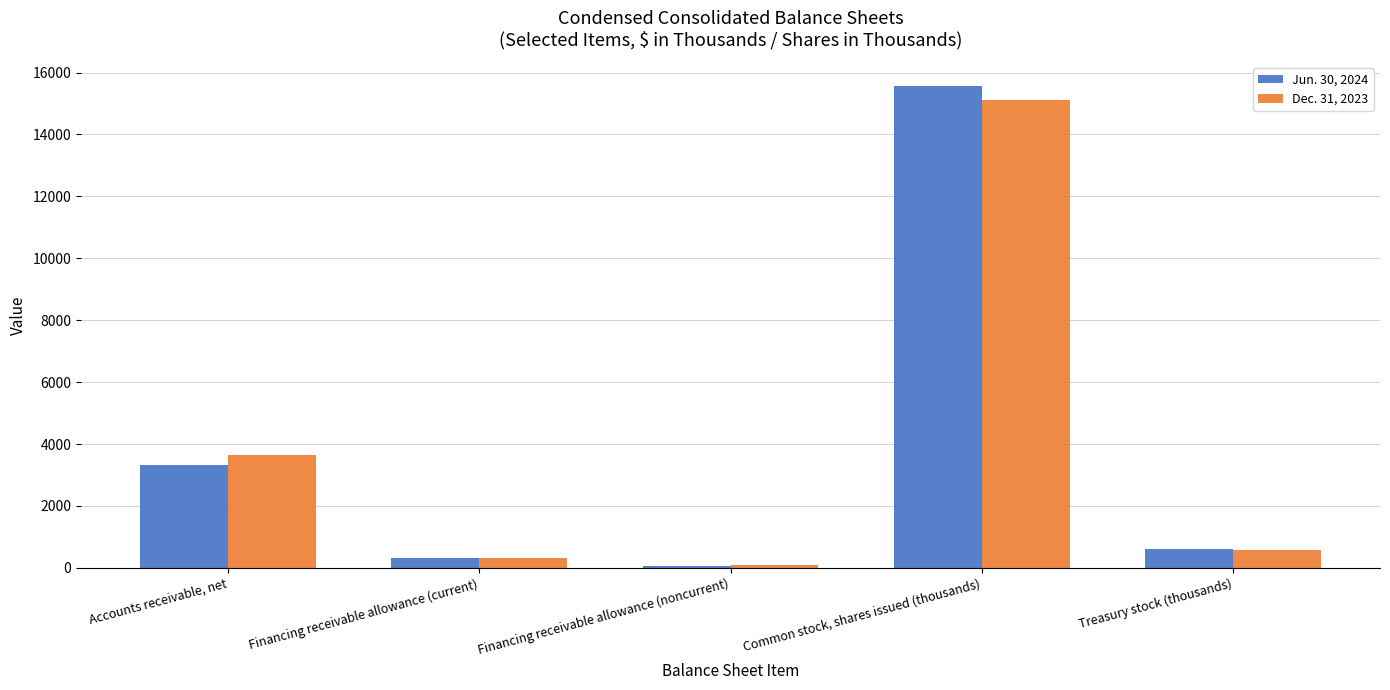

What is the average value of the Jun. 30, 2024 series?

3976